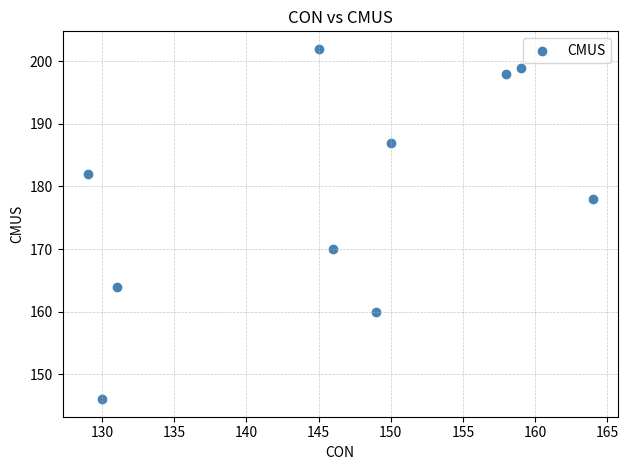

What is the average X value?

146